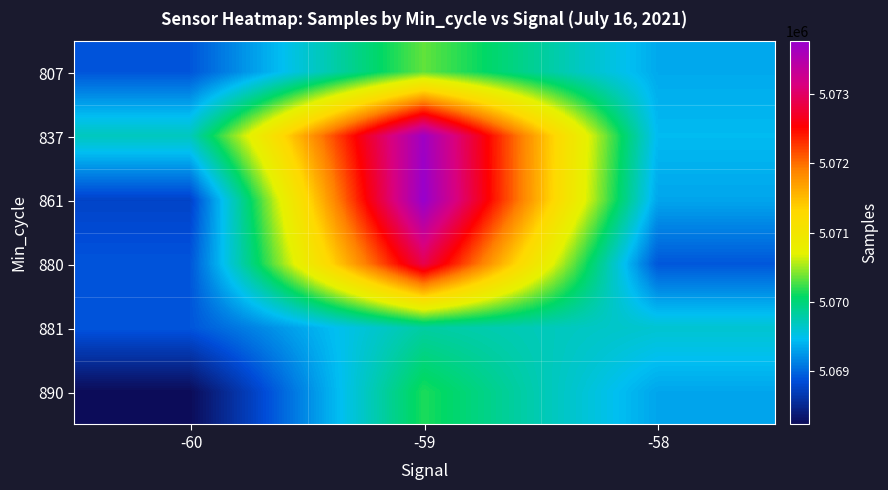

What is the total value across all series at -59?

30430669.4